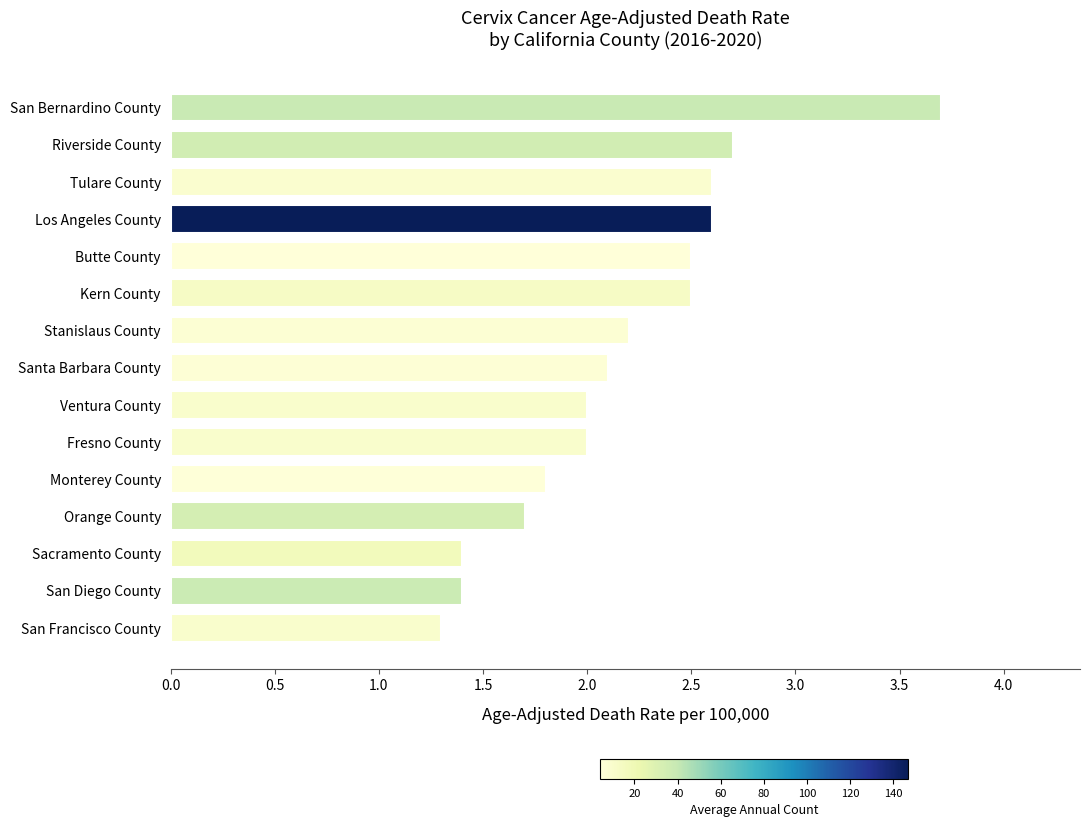

Reading bottom to top, list all the values displayed in this chart.

1.3	1.4	1.4	1.7	1.8	2.0	2.0	2.1	2.2	2.5	2.5	2.6	2.6	2.7	3.7